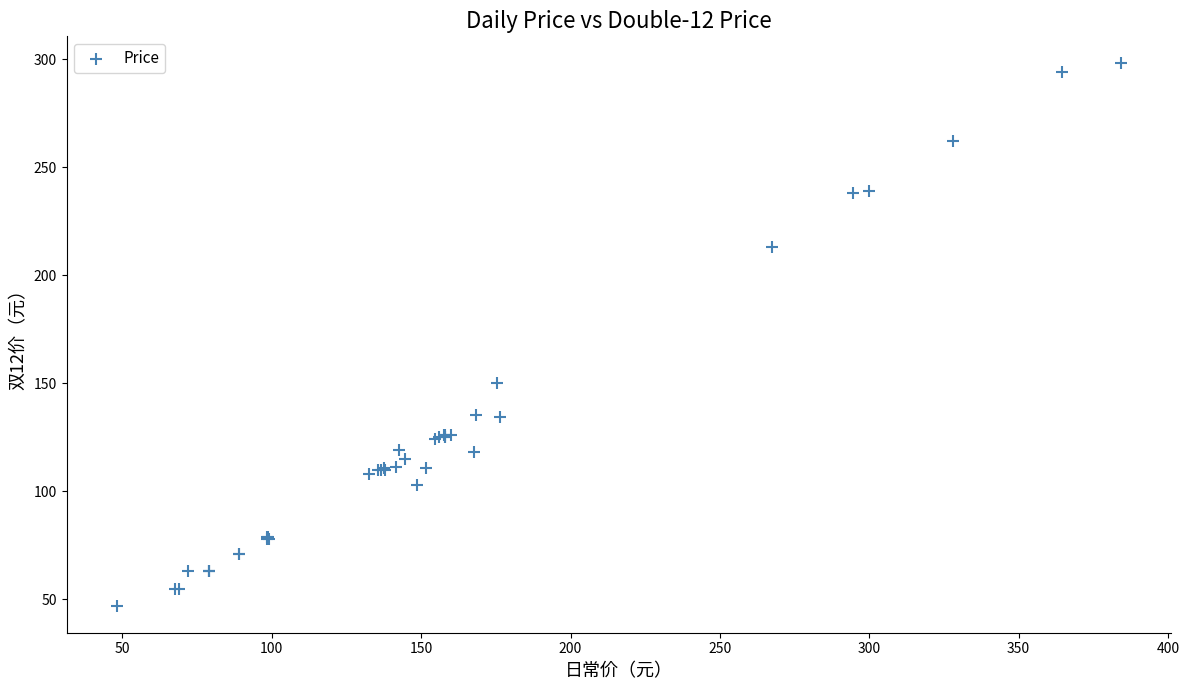

What Y value in the scatter plot is closest to 172?

150.0